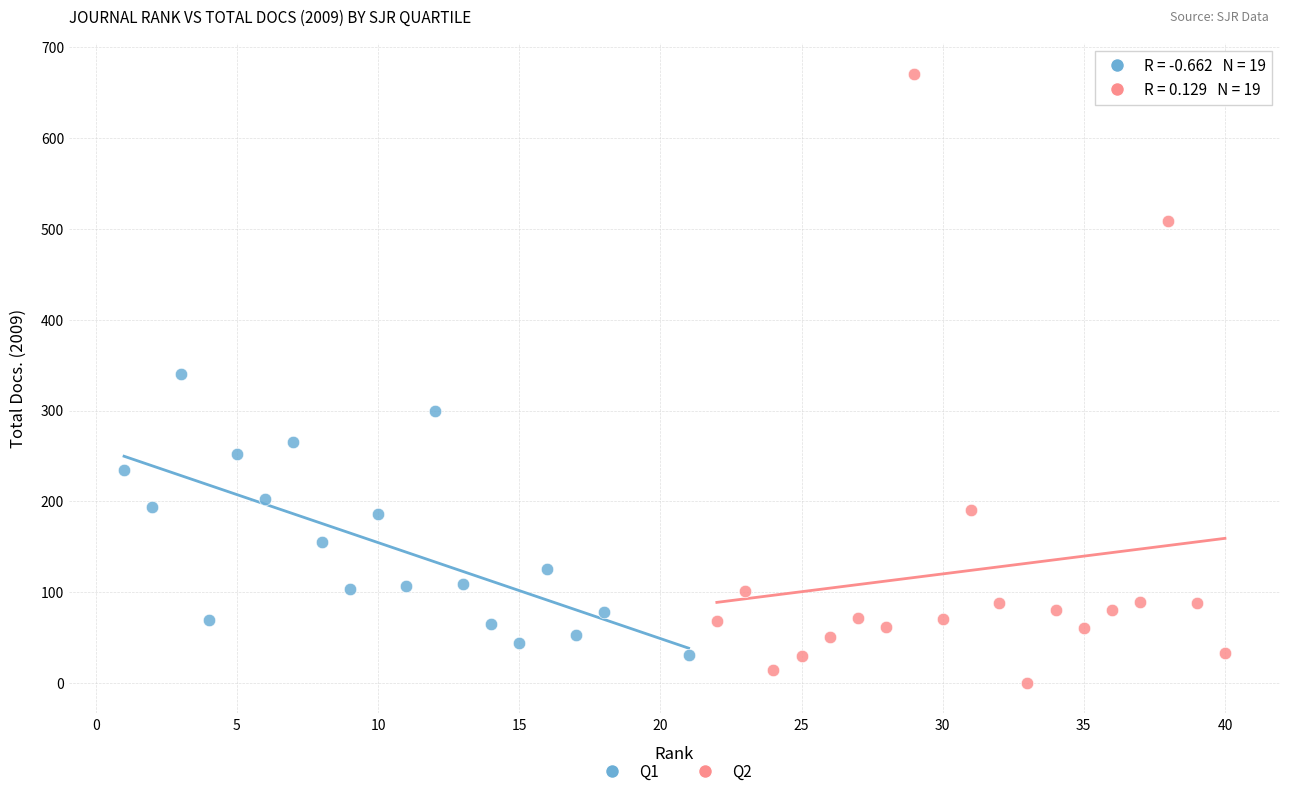

What are all the series names shown in the legend?

Q1, Q2